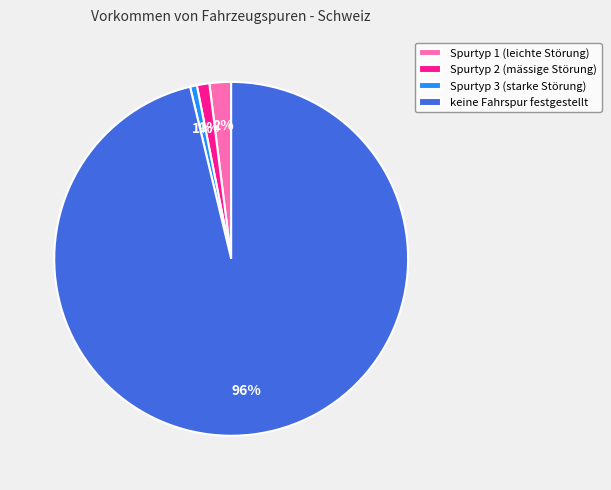

Does keine Fahrspur festgestellt represent more than half of the total?

Yes